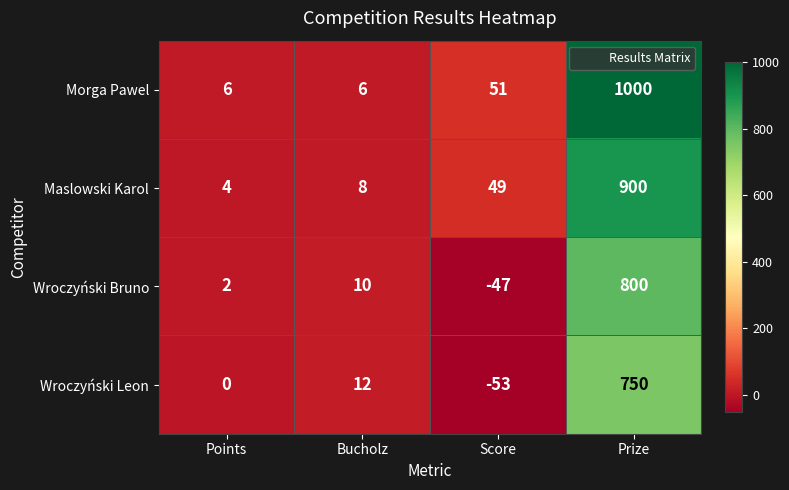

Read the Maslowski Karol value at Bucholz.

8